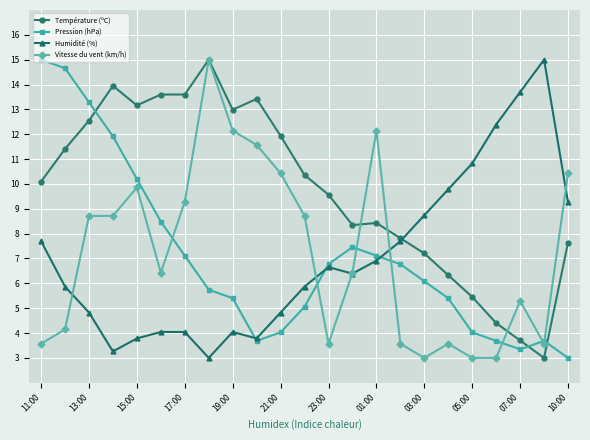

What is the value of the Vitesse du vent (km/h) point at the 12th from the left?

8.7